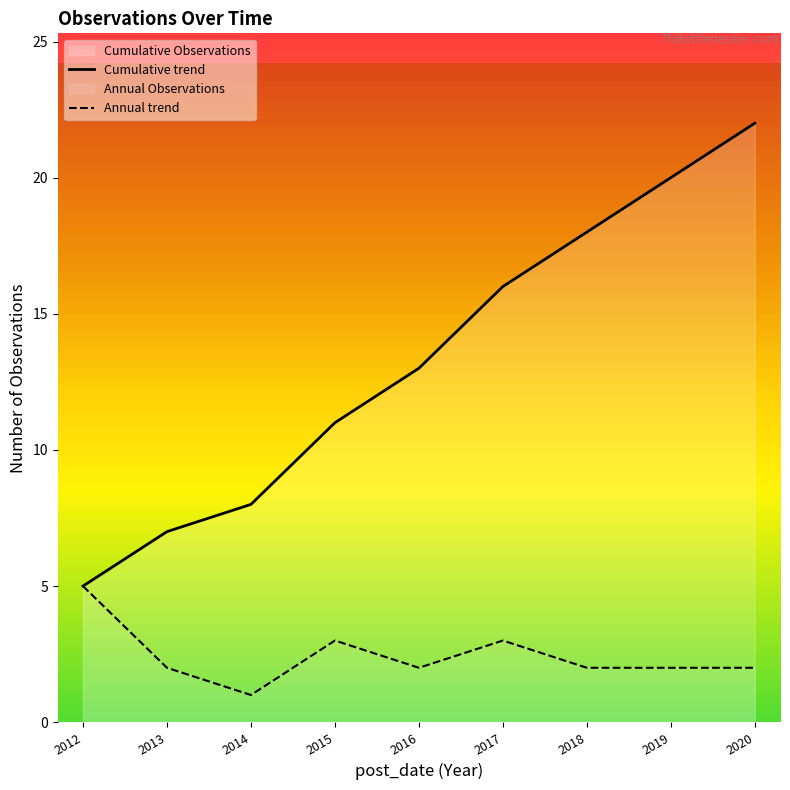

Between 2013 and 2015, which series saw the biggest shift?

Cumulative trend